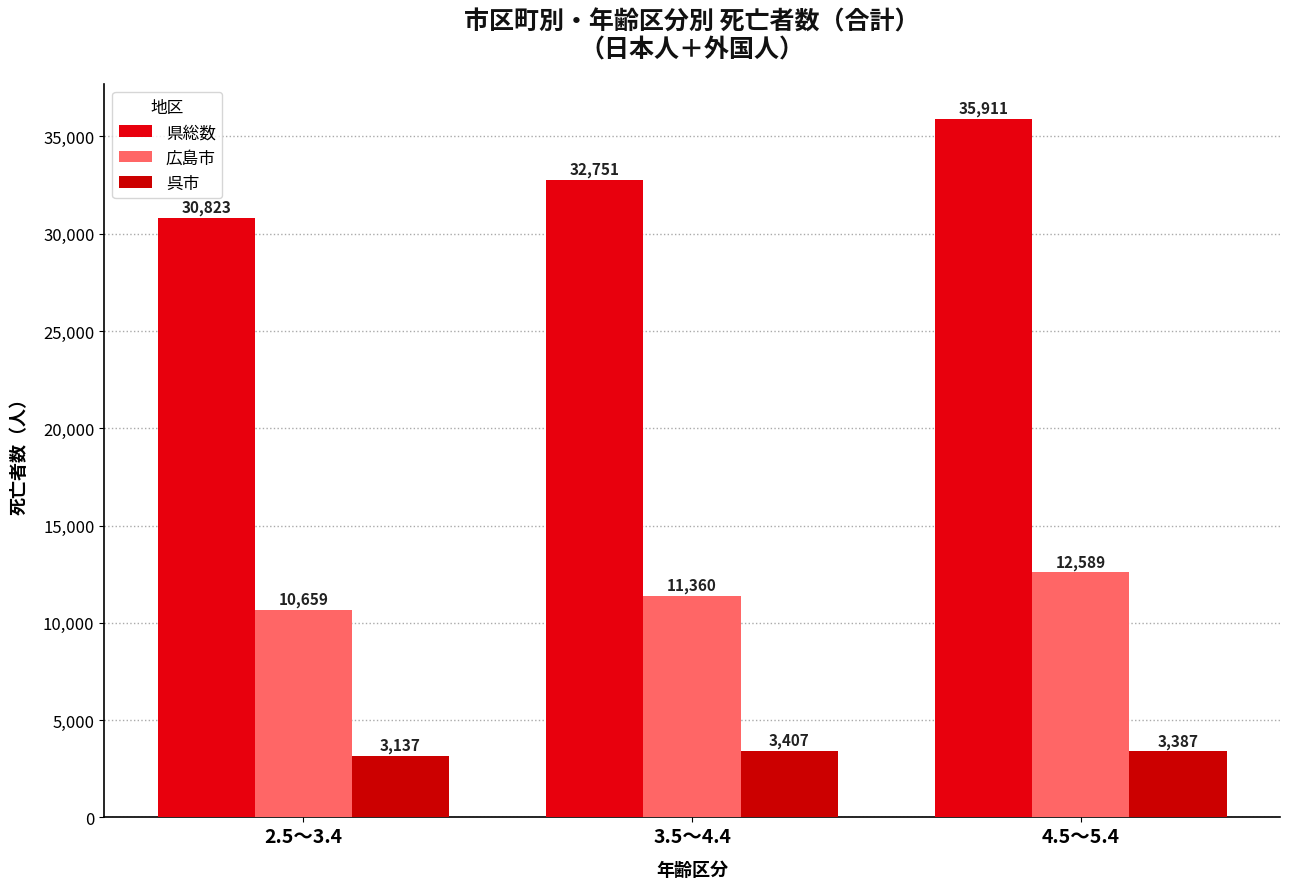

Is the value of 広島市 at 3.5～4.4 greater than the value of 呉市 at 3.5～4.4?

Yes